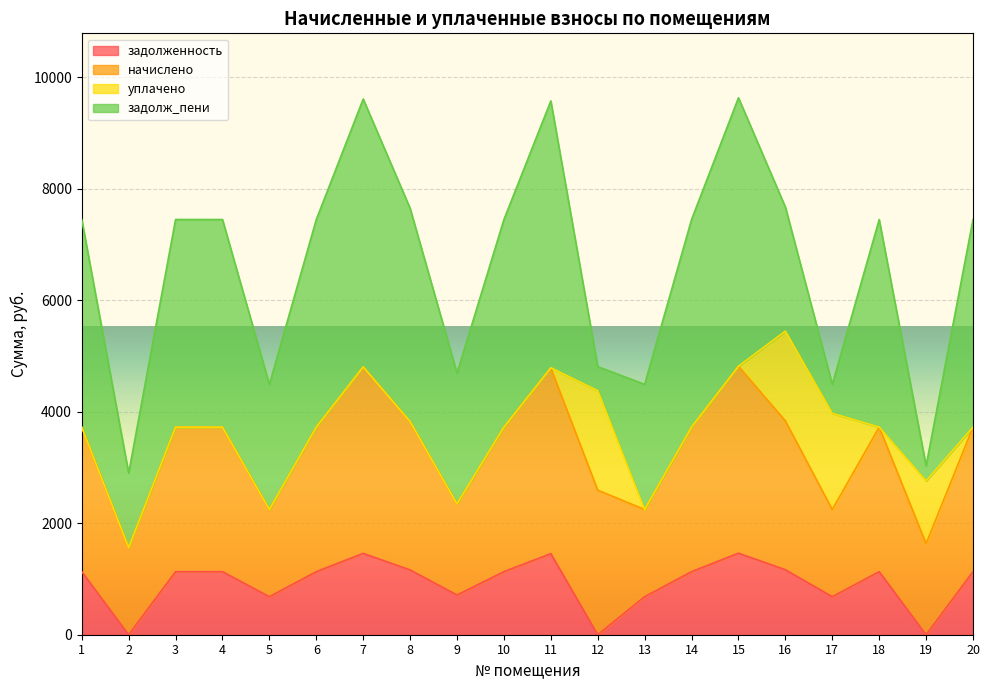

What is the sum of all задолж_пени values?

59661.2